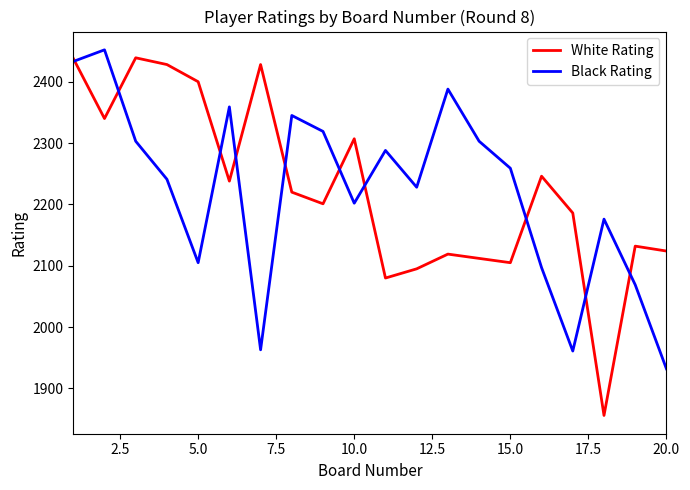

Which series has the widest spread of values?

White Rating